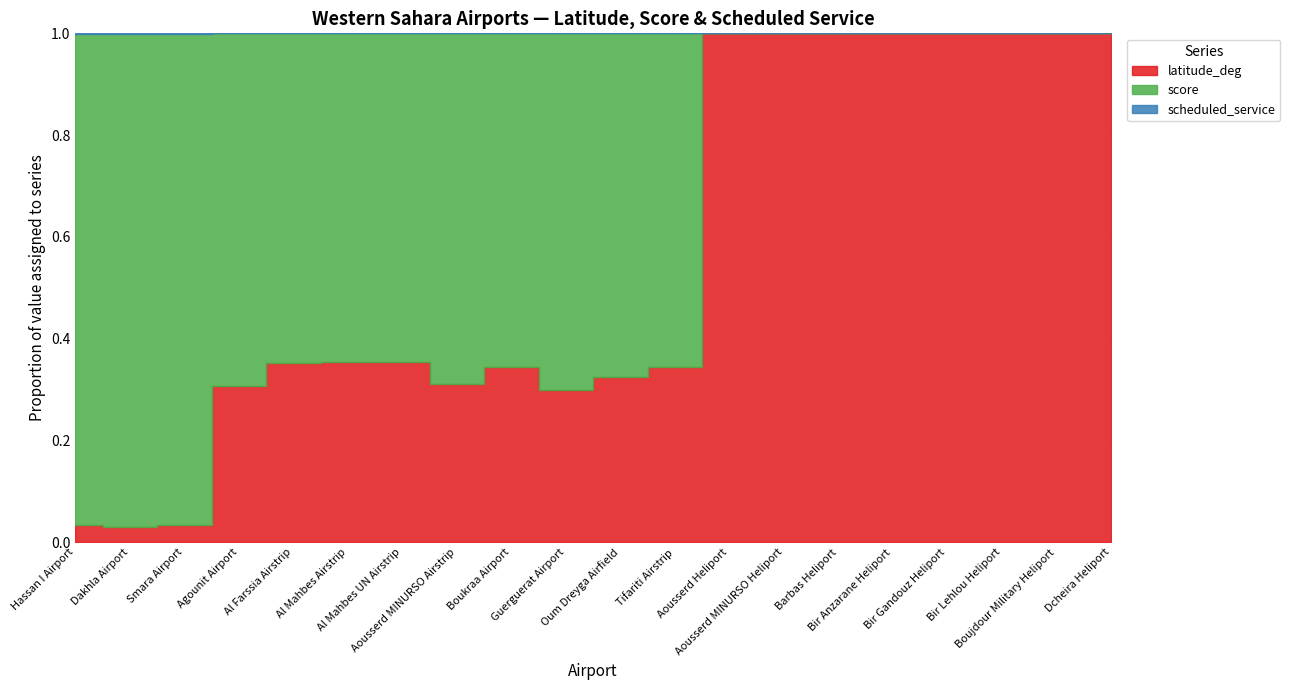

What is the label of the 17th point from the right?

Agounit Airport